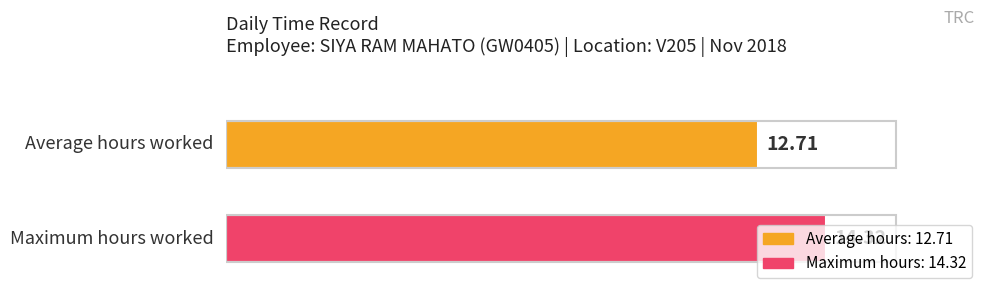

How many categories are shown in the chart?

1